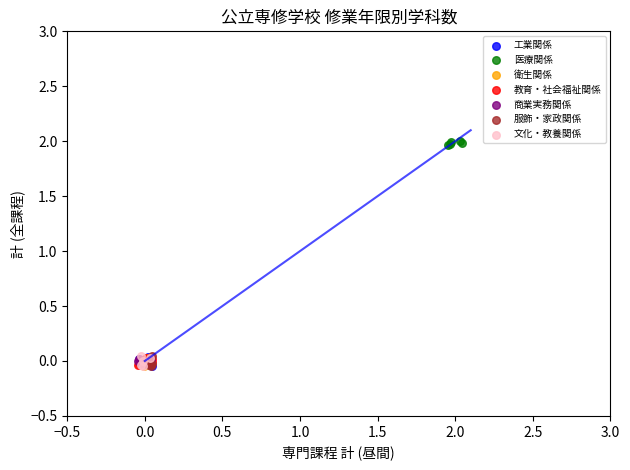

Which series contains the highest Y value?

医療関係